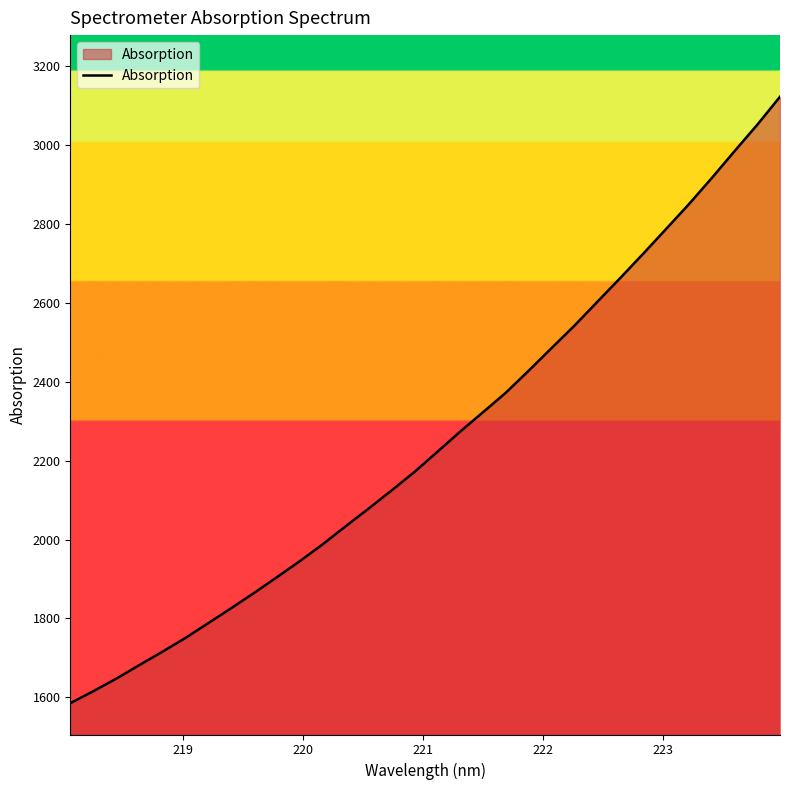

True or false: the data has more than 0 interior local peaks.

False